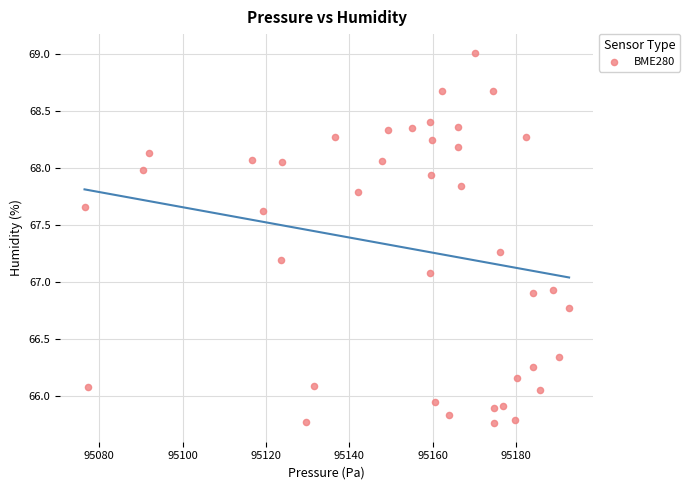

What is the range of X values (max minus min)?

116.2